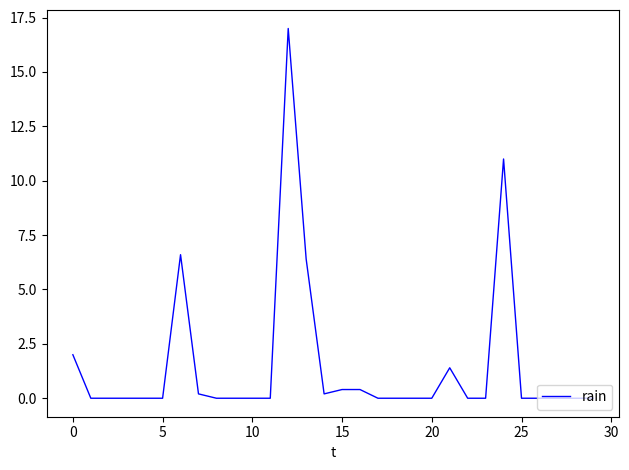

What is the maximum value shown in the chart?

17.0